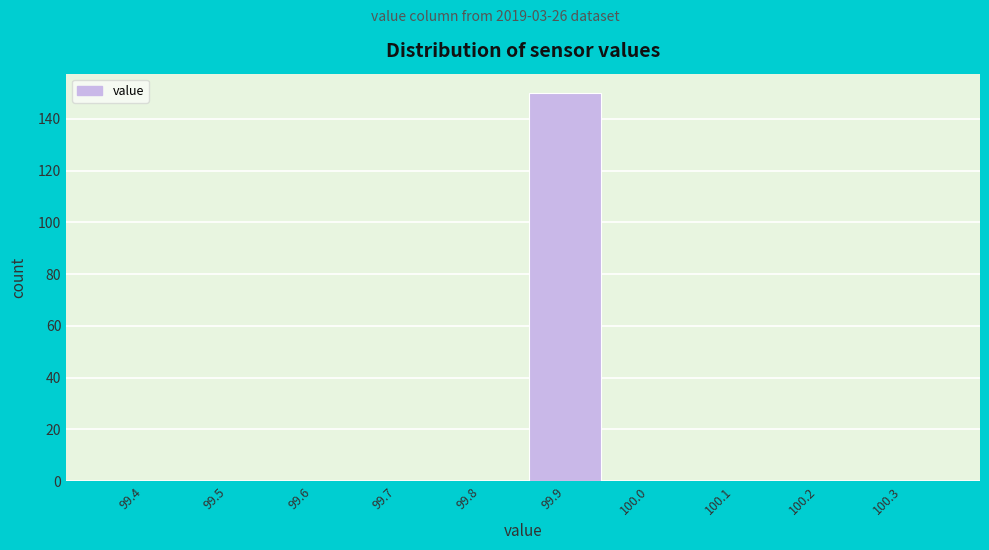

Reading left to right, what are all the values shown in this chart?

99.4=0	99.5=0	99.6=0	99.7=0	99.8=0	99.9=150	100.0=0	100.1=0	100.2=0	100.3=0